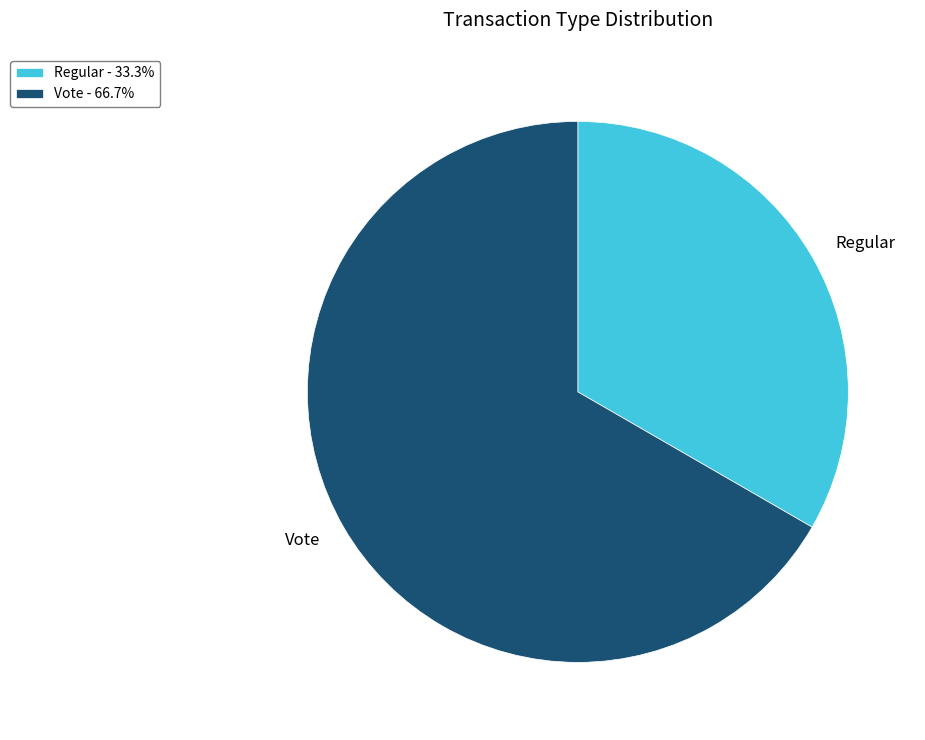

Count the number of slices in the pie.

2